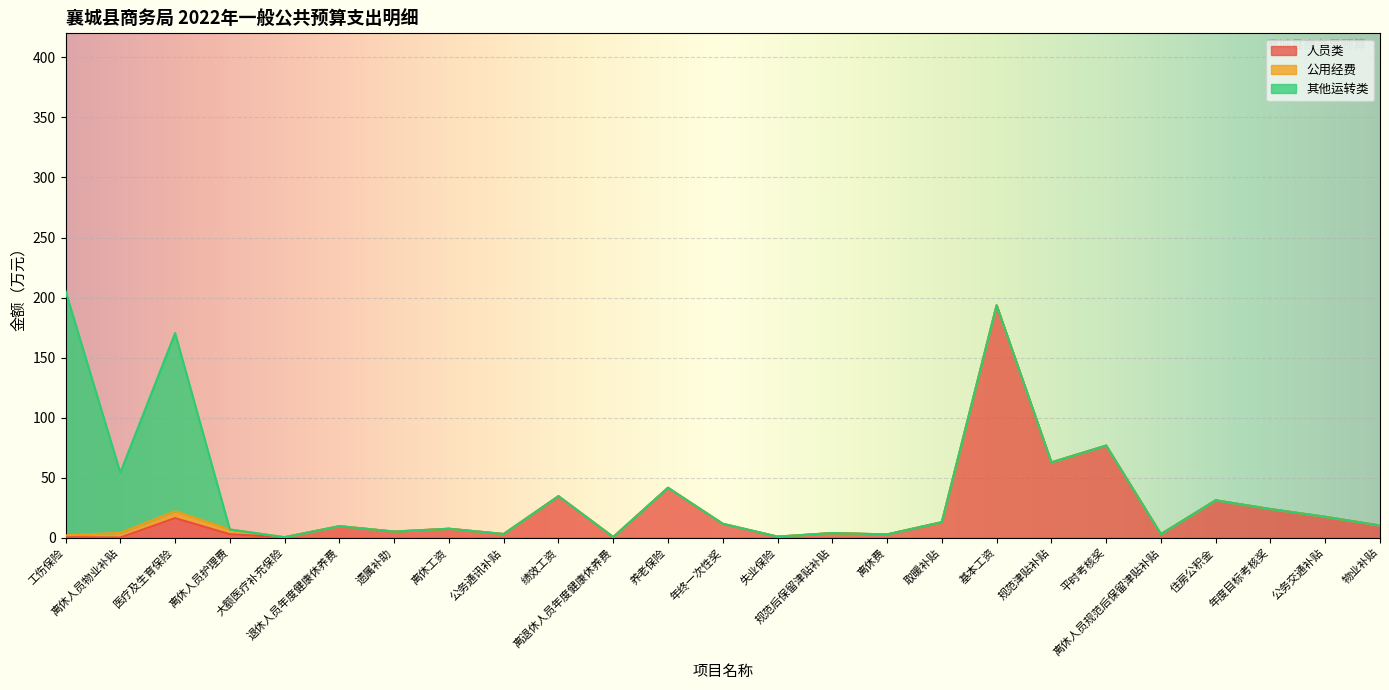

What is the difference between the 人员类 values at 物业补贴 and 绩效工资?

24.5